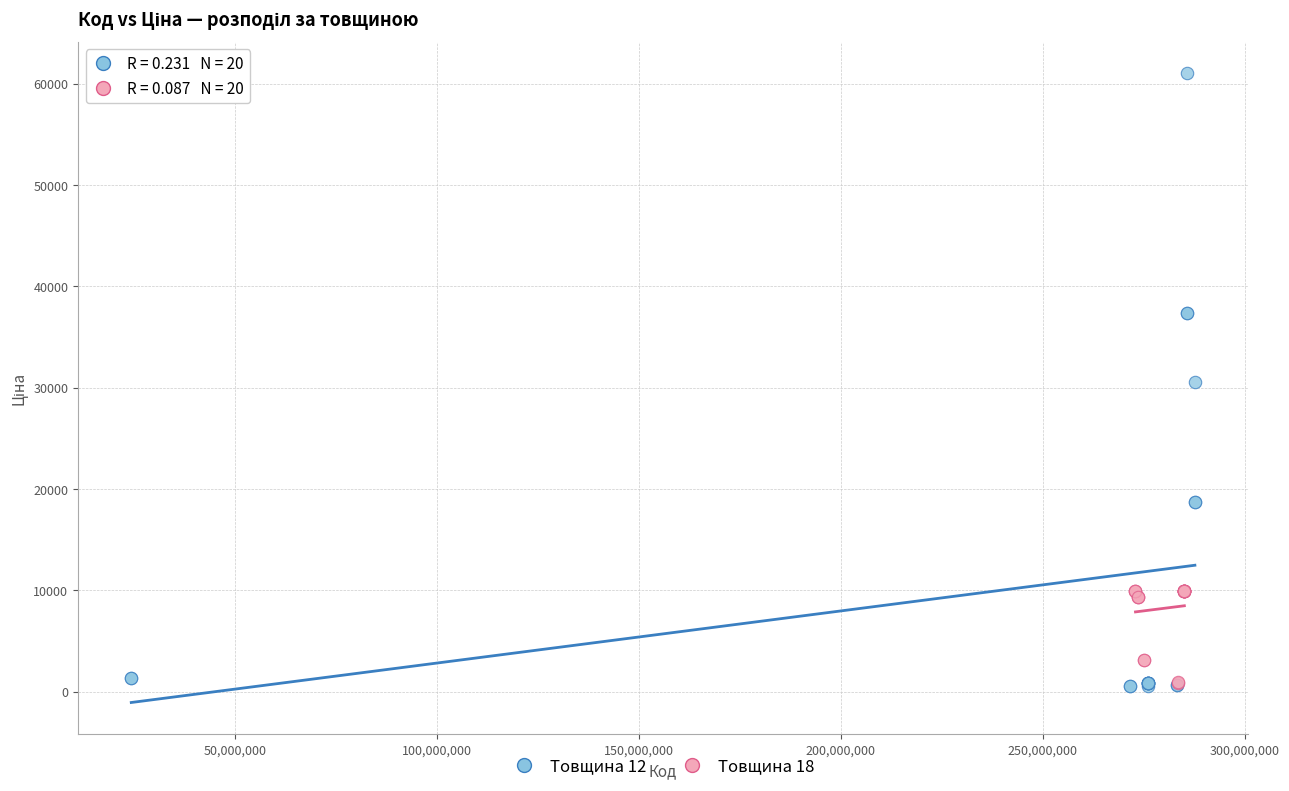

Which series reaches the maximum Y coordinate?

Товщина 12